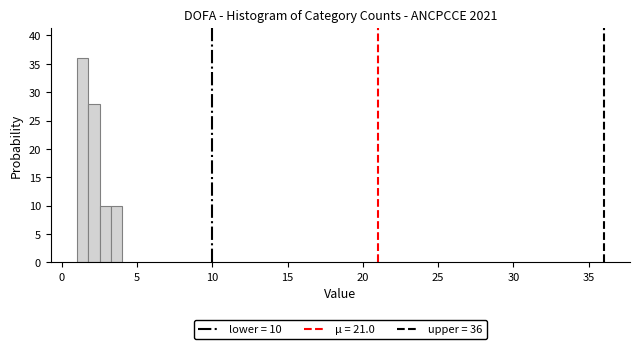

Around what value on the x-axis is the tallest bar? Give the approximate position of its centre, as read against the axis.

1.5